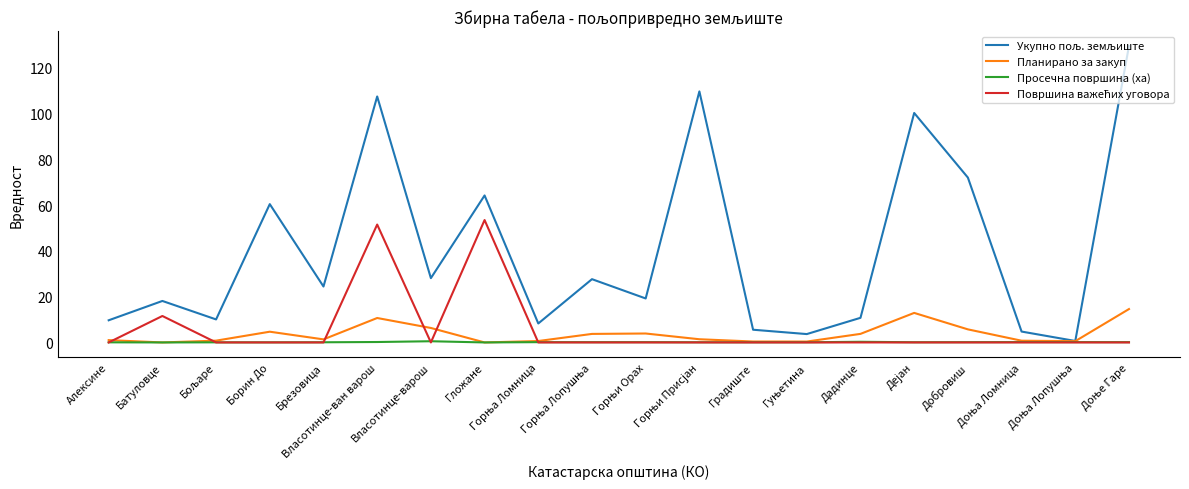

How many lines are shown in the chart?

4